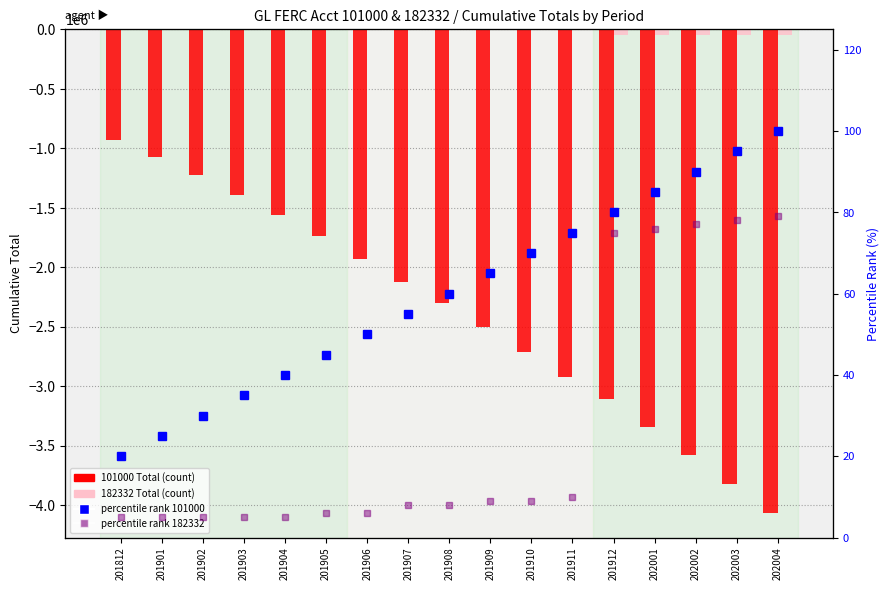

Rank the series at 202003 from lowest to highest value.

101000 Total (count), 182332 Total (count), percentile rank 182332, percentile rank 101000